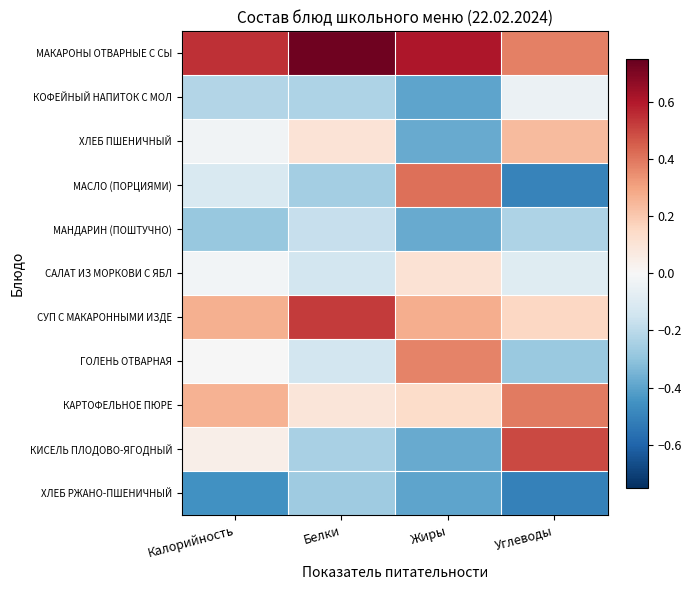

Reading left to right, what are all the values shown in this chart?

МАКАРОНЫ ОТВАРНЫЕ С СЫ: Калорийность=0.5	Белки=0.7	Жиры=0.6	Углеводы=0.4
КОФЕЙНЫЙ НАПИТОК С МОЛ: Калорийность=-0.2	Белки=-0.2	Жиры=-0.4	Углеводы=-0.0
ХЛЕБ ПШЕНИЧНЫЙ: Калорийность=-0.0	Белки=0.1	Жиры=-0.4	Углеводы=0.2
МАСЛО (ПОРЦИЯМИ): Калорийность=-0.1	Белки=-0.3	Жиры=0.4	Углеводы=-0.5
МАНДАРИН (ПОШТУЧНО): Калорийность=-0.3	Белки=-0.2	Жиры=-0.4	Углеводы=-0.2
САЛАТ ИЗ МОРКОВИ С ЯБЛ: Калорийность=-0.0	Белки=-0.1	Жиры=0.1	Углеводы=-0.1
СУП С МАКАРОННЫМИ ИЗДЕ: Калорийность=0.3	Белки=0.5	Жиры=0.3	Углеводы=0.2
ГОЛЕНЬ ОТВАРНАЯ: Калорийность=-0.0	Белки=-0.1	Жиры=0.4	Углеводы=-0.3
КАРТОФЕЛЬНОЕ ПЮРЕ: Калорийность=0.3	Белки=0.1	Жиры=0.1	Углеводы=0.4
КИСЕЛЬ ПЛОДОВО-ЯГОДНЫЙ: Калорийность=0.0	Белки=-0.2	Жиры=-0.4	Углеводы=0.5
ХЛЕБ РЖАНО-ПШЕНИЧНЫЙ: Калорийность=-0.5	Белки=-0.3	Жиры=-0.4	Углеводы=-0.5